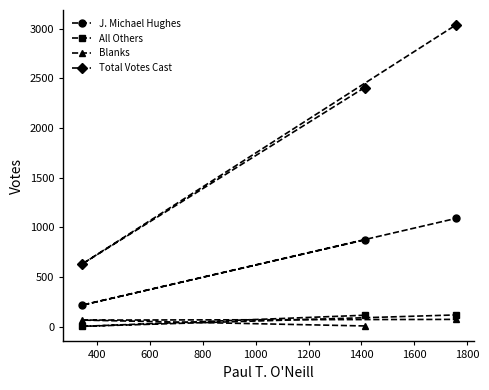

How many values in the J. Michael Hughes series exceed 873?

1